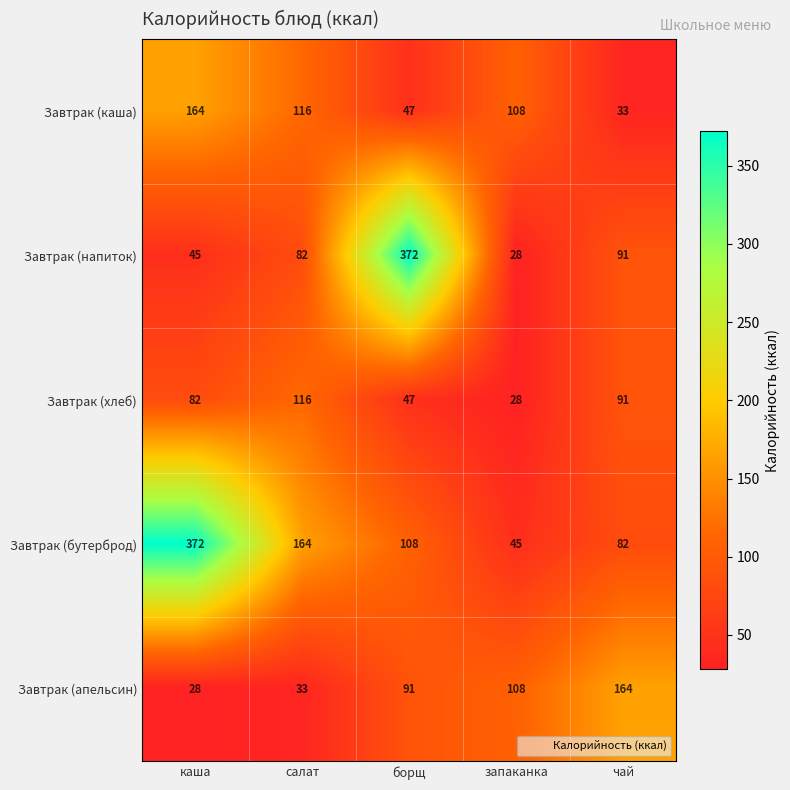

At how many categories does at least one series exceed 125?

4